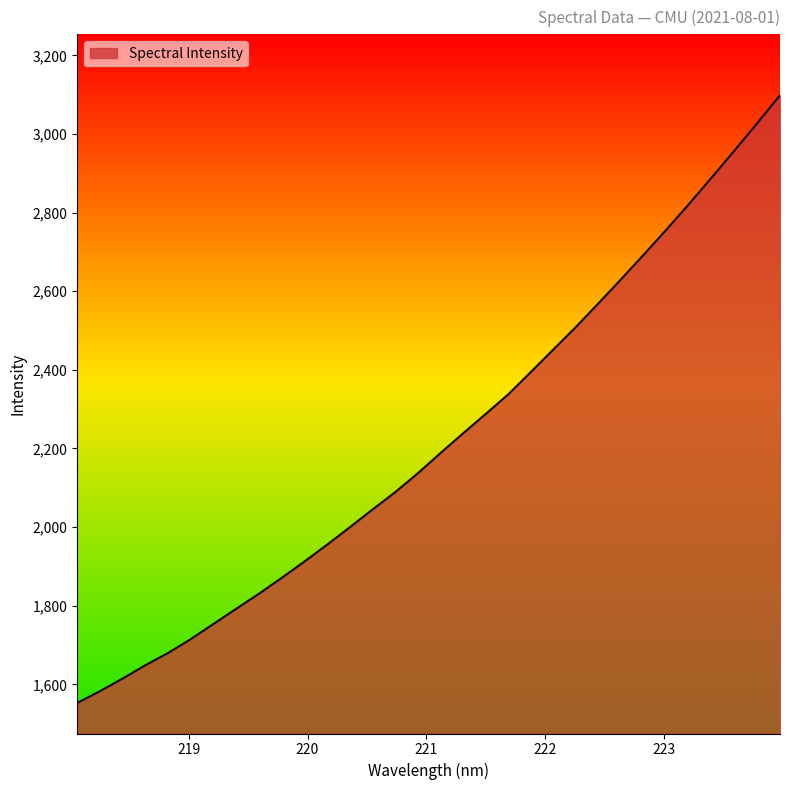

What is the smallest value displayed?

1552.4